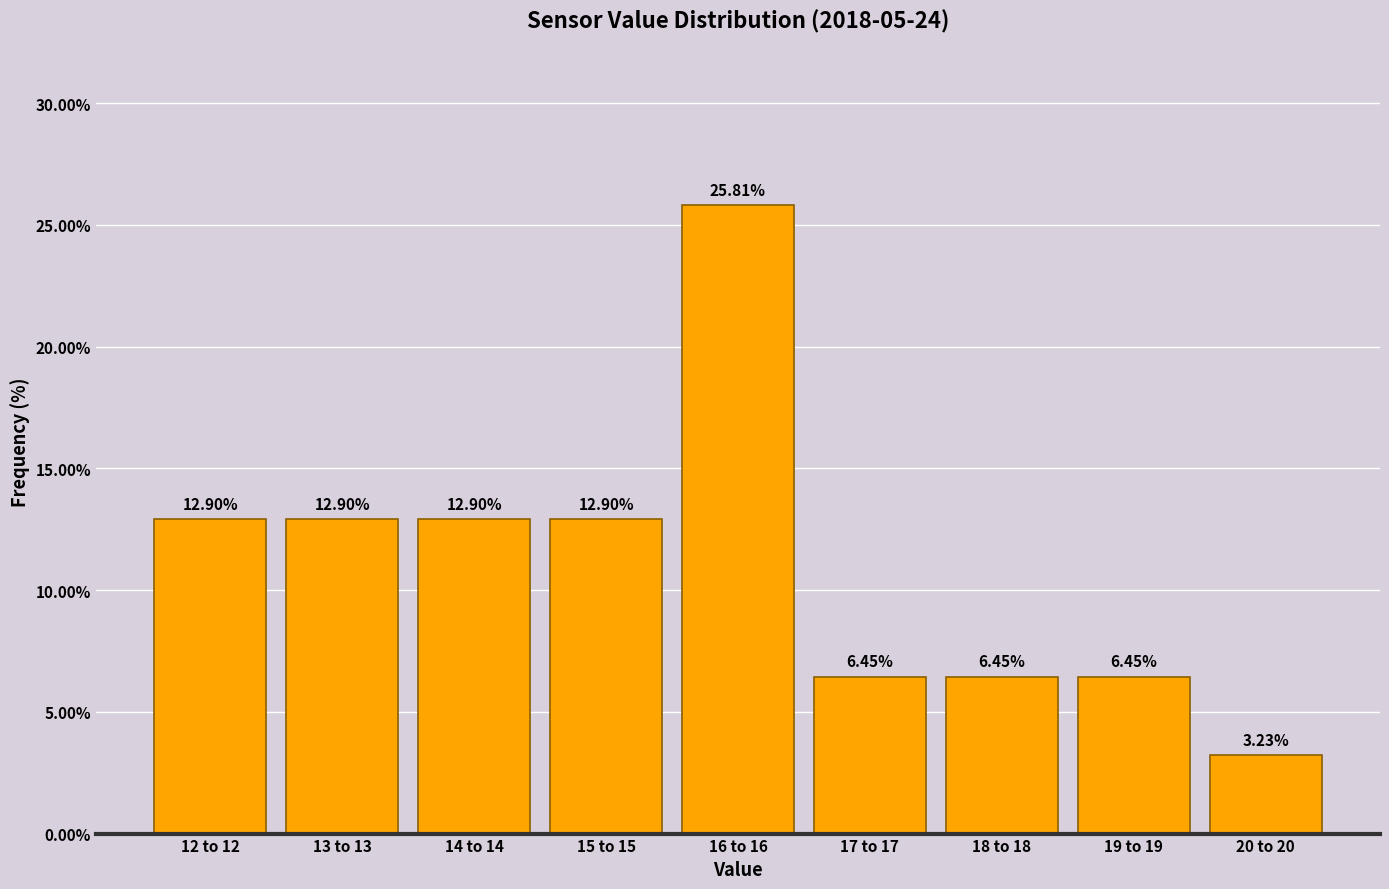

What is the sum of the values at 14 to 14 and 12 to 12?

25.8